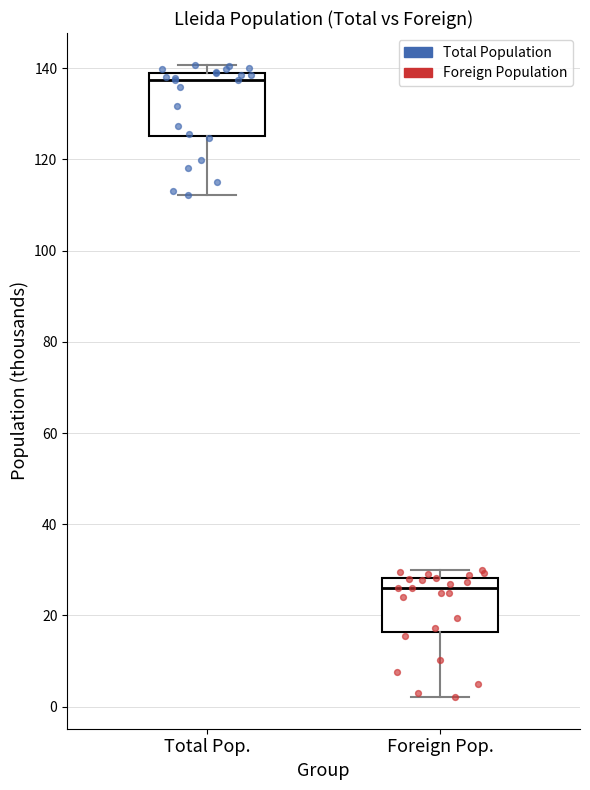

Reading left to right, read every box against the y-axis: the position of its median line, the range the box covers, and the ends of its whiskers. The values are not printed on the chart, so give them approximately, as read against the axis.

Total Pop.: median 138, box 126 to 140, whiskers 112 to 140 (just above the box's upper edge)
Foreign Pop.: median 26, box 16 to 28, whiskers 2 to 30